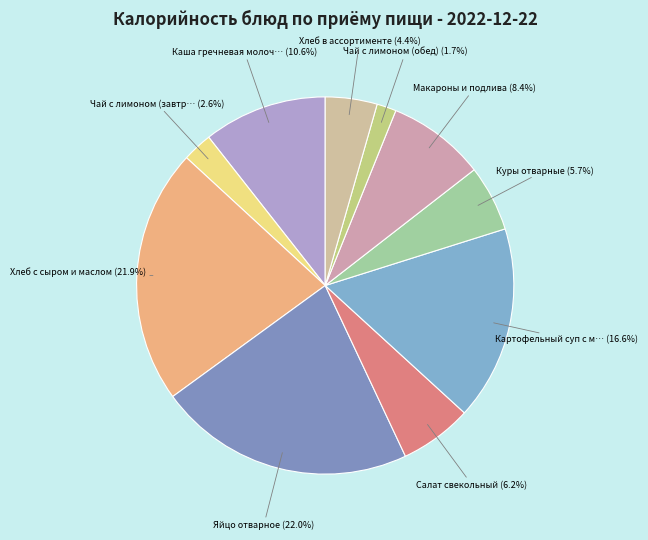

Count the number of slices in the pie.

10